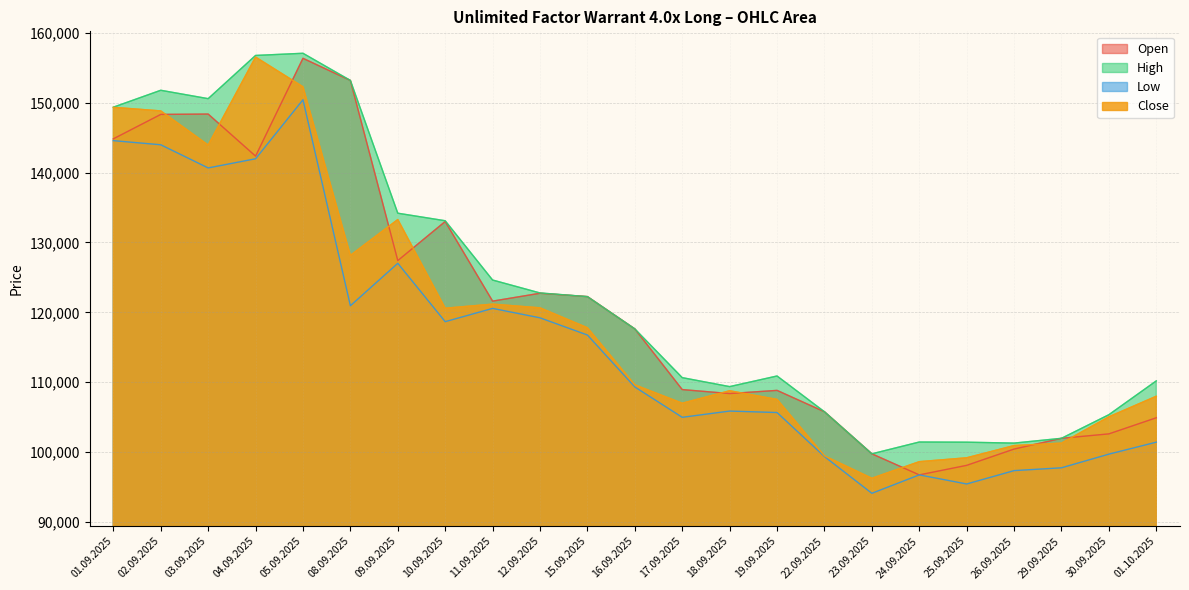

Where is the first local maximum for Close?

04.09.2025